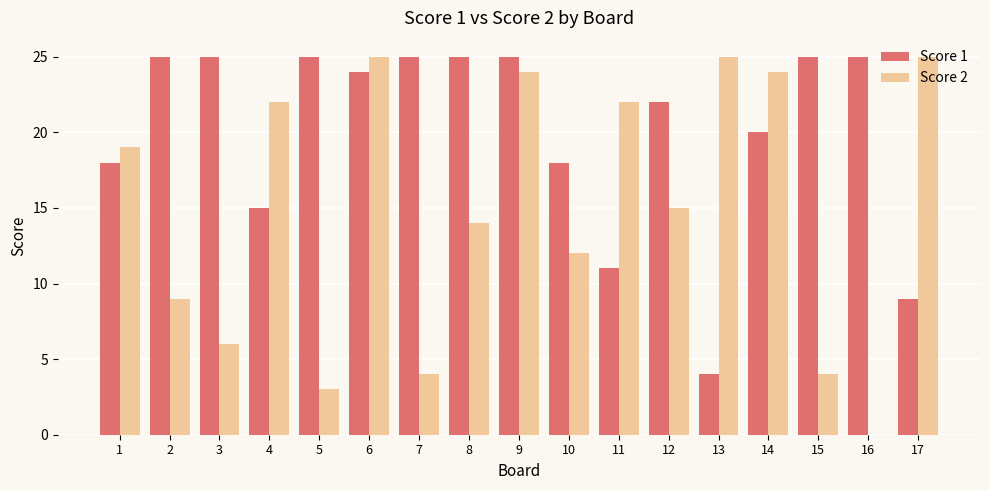

What are all the series names shown in the legend?

Score 1, Score 2